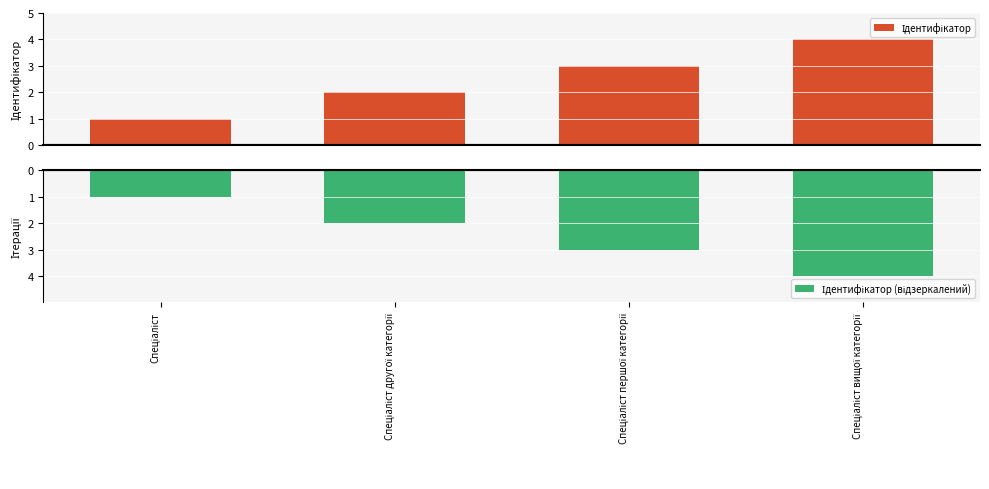

Where does the Ідентифікатор (відзеркалений) series first go above -2?

Спеціаліст